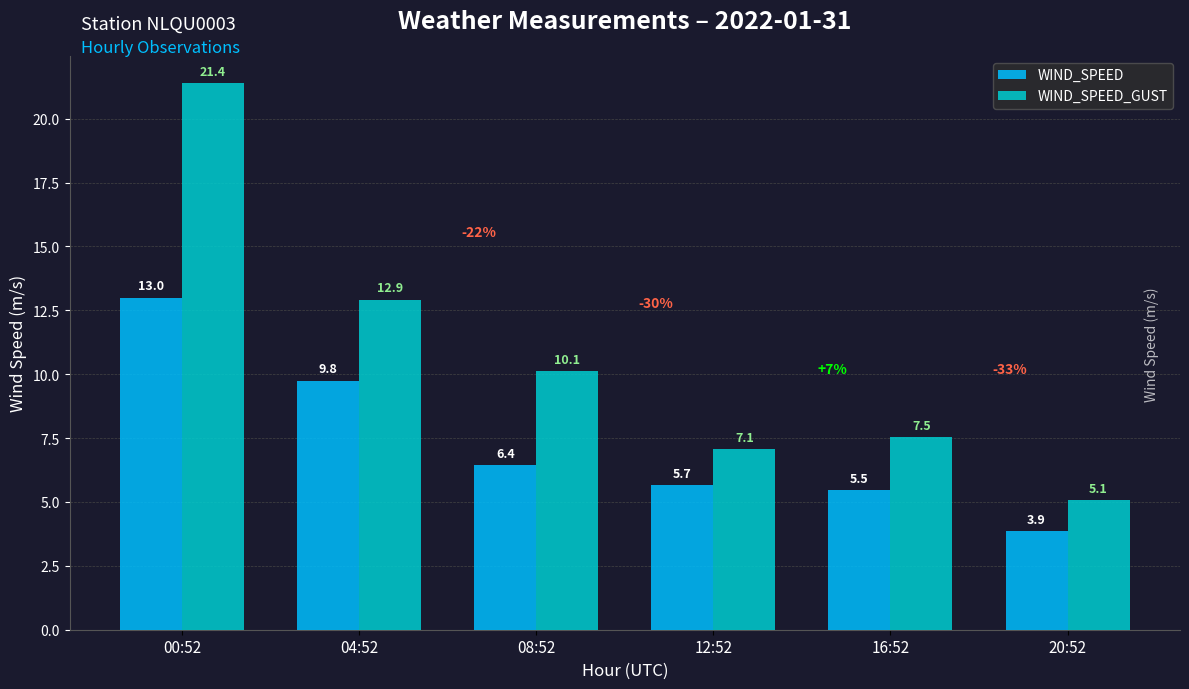

At which category is the sum across all series the highest?

00:52